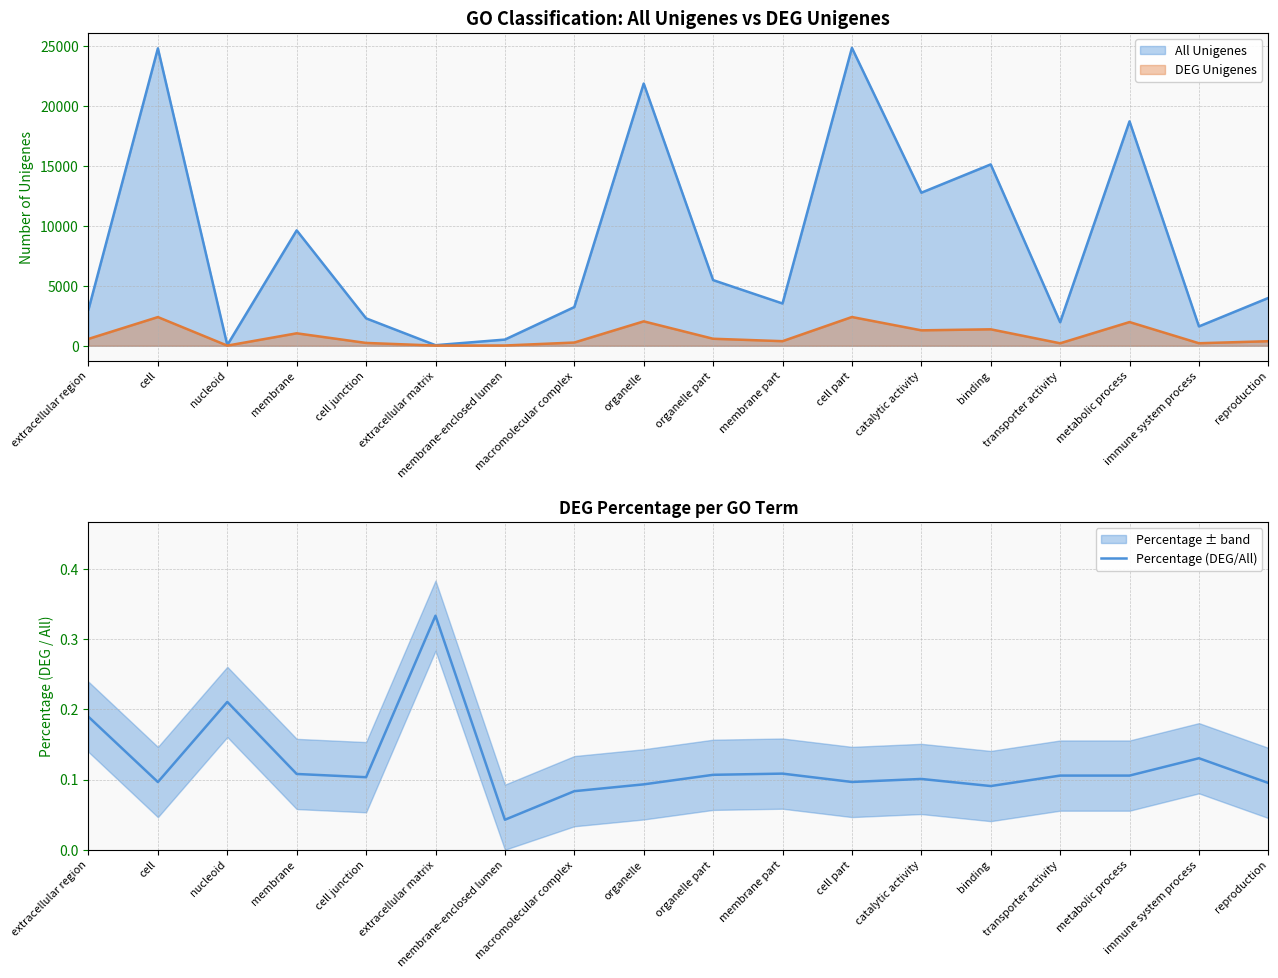

True or false: the data has more than 2 interior local peaks.

True